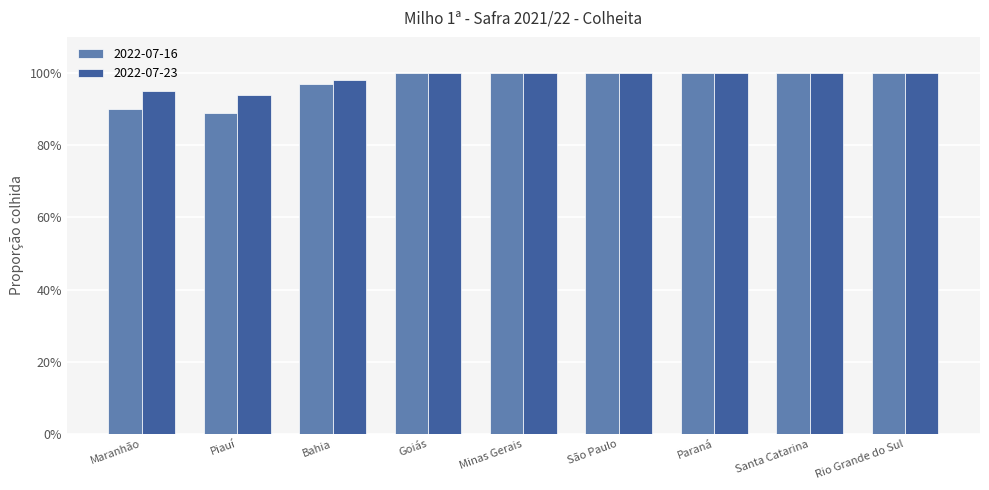

What is the difference between the maximum and minimum values in the 2022-07-16 series?

0.1